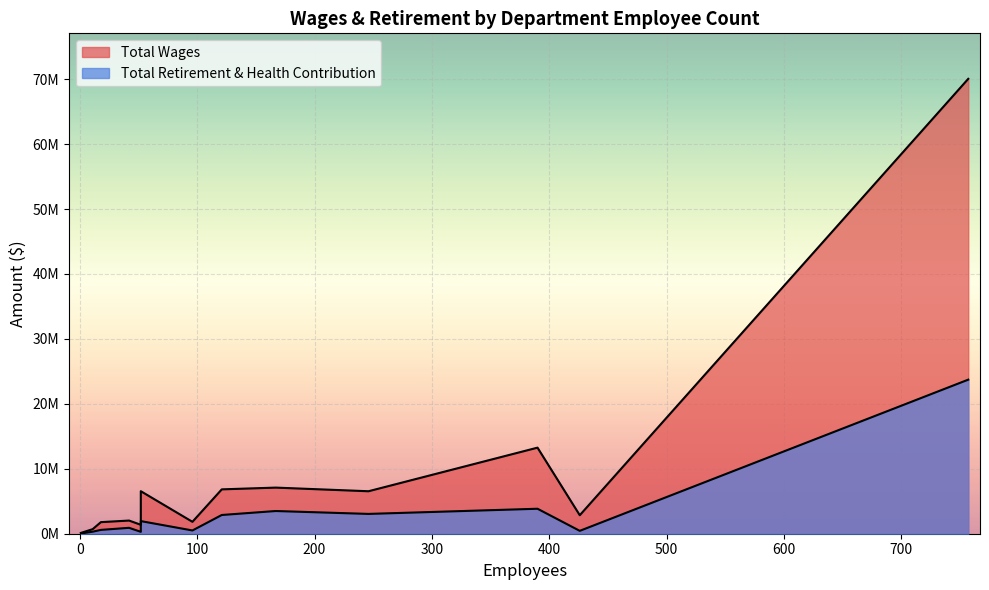

What is the average value of the Total Retirement & Health Contribution series?

3233596